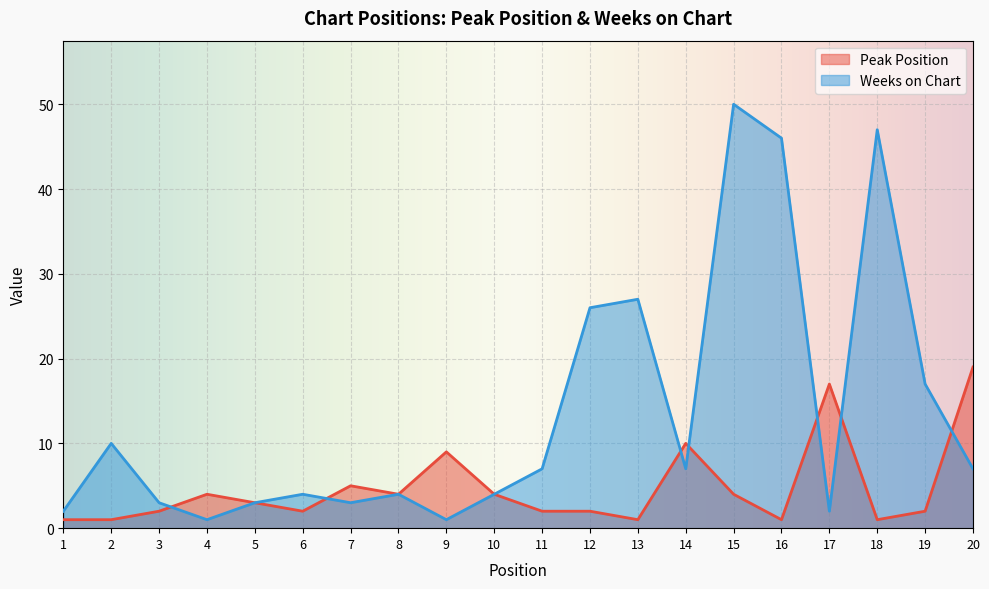

Does the chart display data point markers on the line(s)?

No